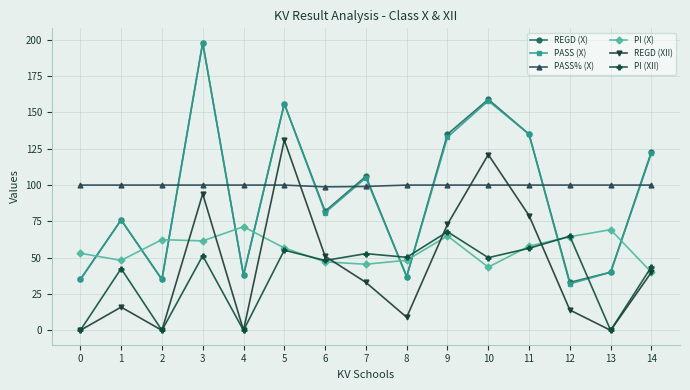

Is the value of PASS% (X) at 1 greater than the value of PASS (X) at 7?

No